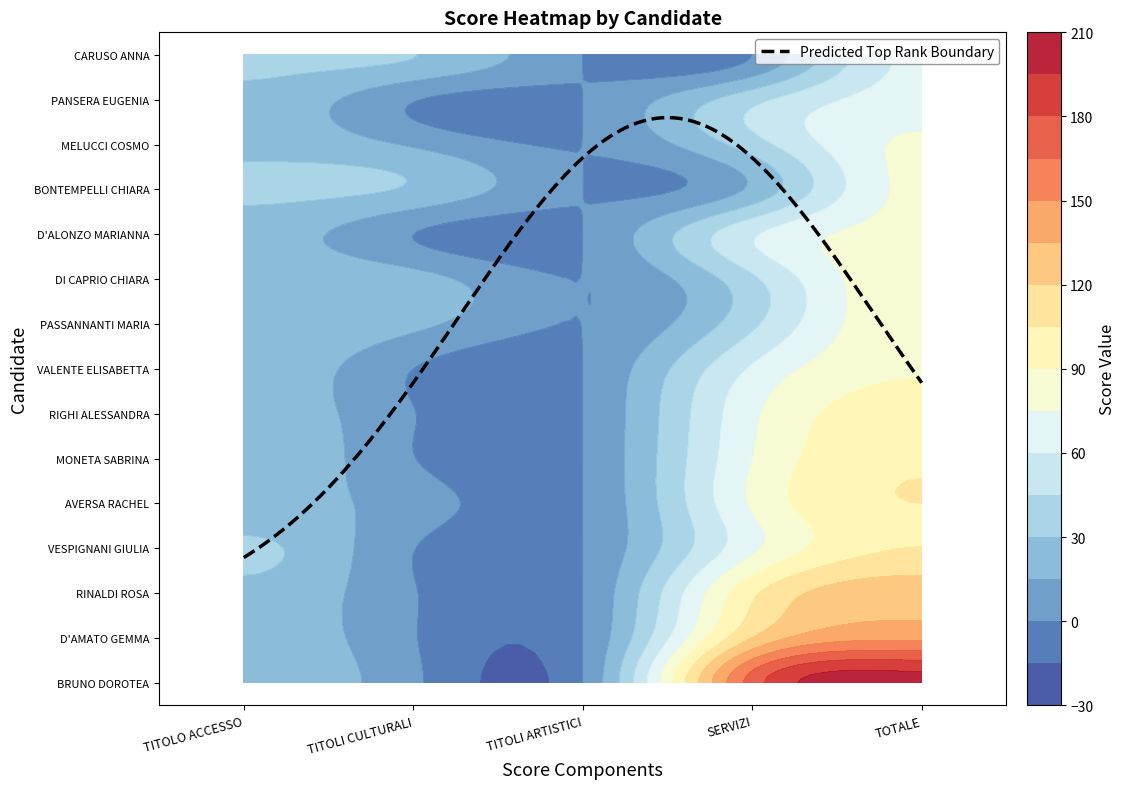

What is the sum of the PASSANNANTI MARIA values at PUNTEGGIO TOTALE and PUNTEGGIO SERVIZI?

130.0